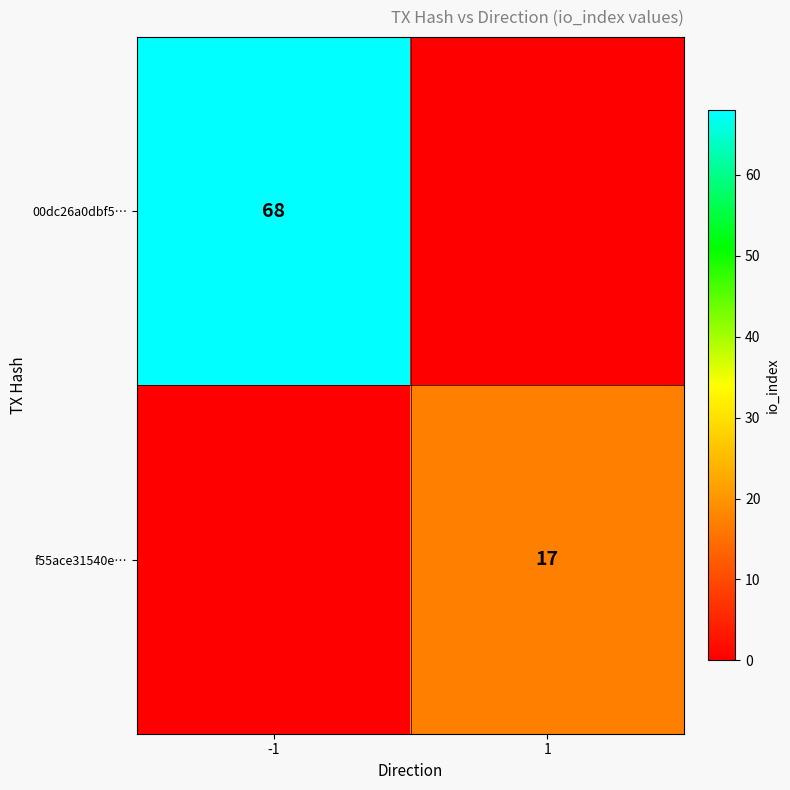

The 00dc26a0dbf5… series shows 122 at -1. True or false?

False